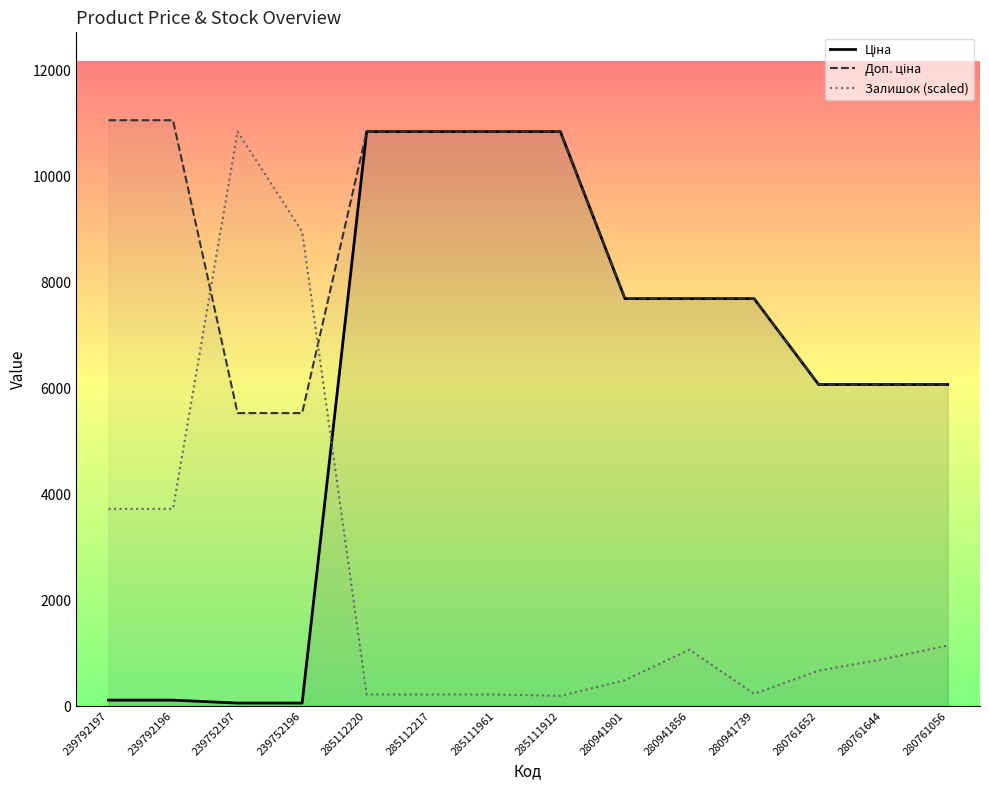

Reading right to left, transcribe all the data shown in this chart.

Ціна: 280761056=6067.2	280761644=6067.2	280761652=6067.2	280941739=7688.0	280941856=7688.0	280941901=7688.0	285111912=10840.1	285111961=10840.1	285112217=10840.1	285112220=10840.1	239752196=55.3	239752197=55.3	239792196=110.5	239792197=110.5
Доп. ціна: 280761056=6067.2	280761644=6067.2	280761652=6067.2	280941739=7688.0	280941856=7688.0	280941901=7688.0	285111912=10840.1	285111961=10840.1	285112217=10840.1	285112220=10840.1	239752196=5528.0	239752197=5528.0	239792196=11055.0	239792197=11055.0
Залишок (scaled): 280761056=1141.7	280761644=885.2	280761652=667.1	280941739=230.9	280941856=1064.8	280941901=487.5	285111912=192.4	285111961=218.1	285112217=218.1	285112220=218.1	239752196=8954.3	239752197=10840.1	239792196=3720.3	239792197=3720.3